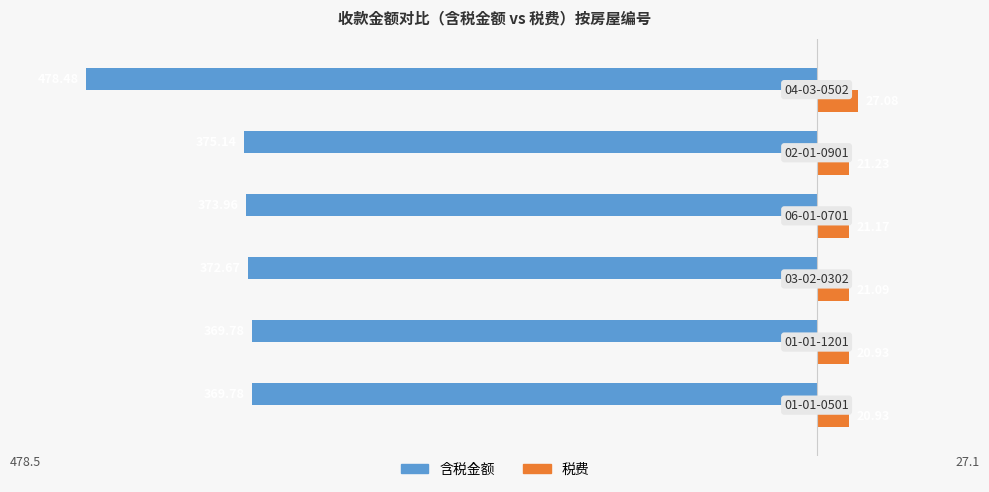

Which series has the largest total across all categories?

税费